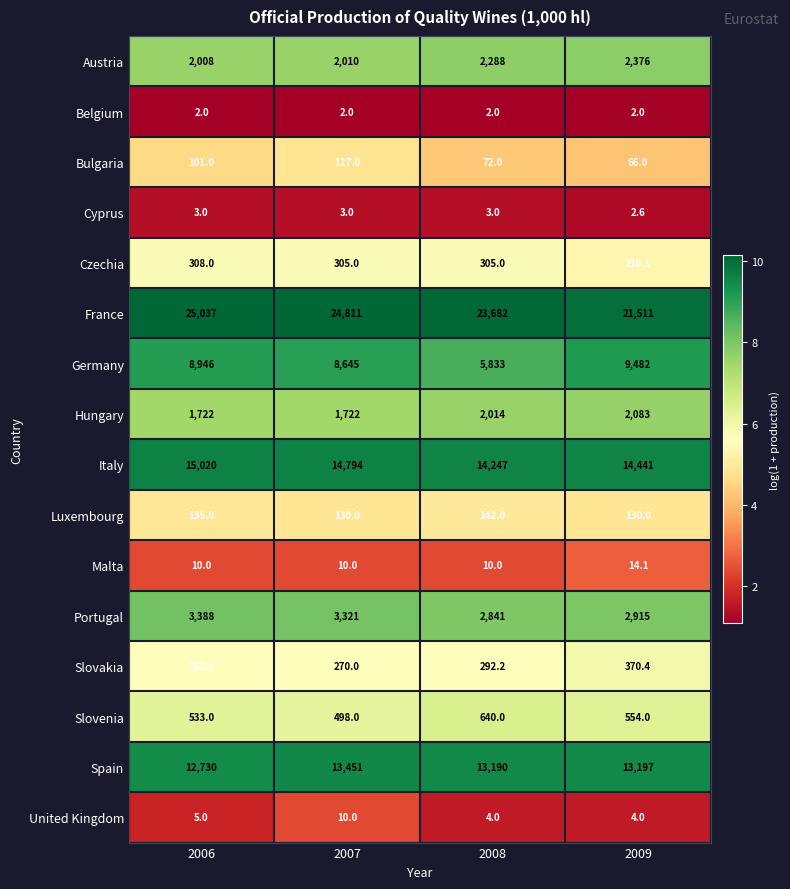

Which series has the largest total across all categories?

France